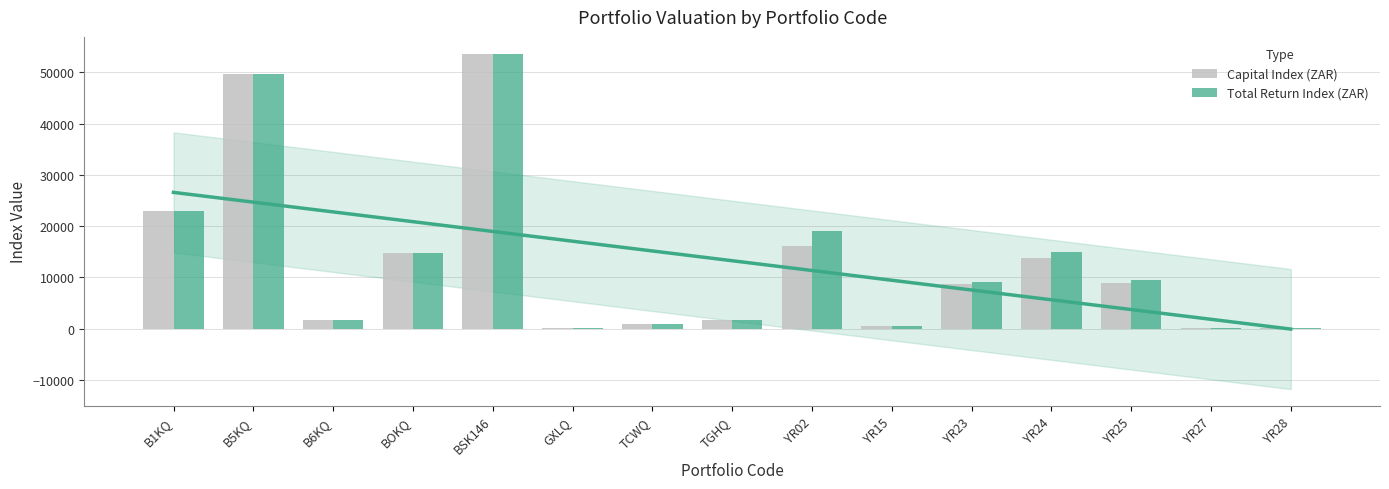

How many values in the Total Return Index (ZAR) series are below 9046?

7